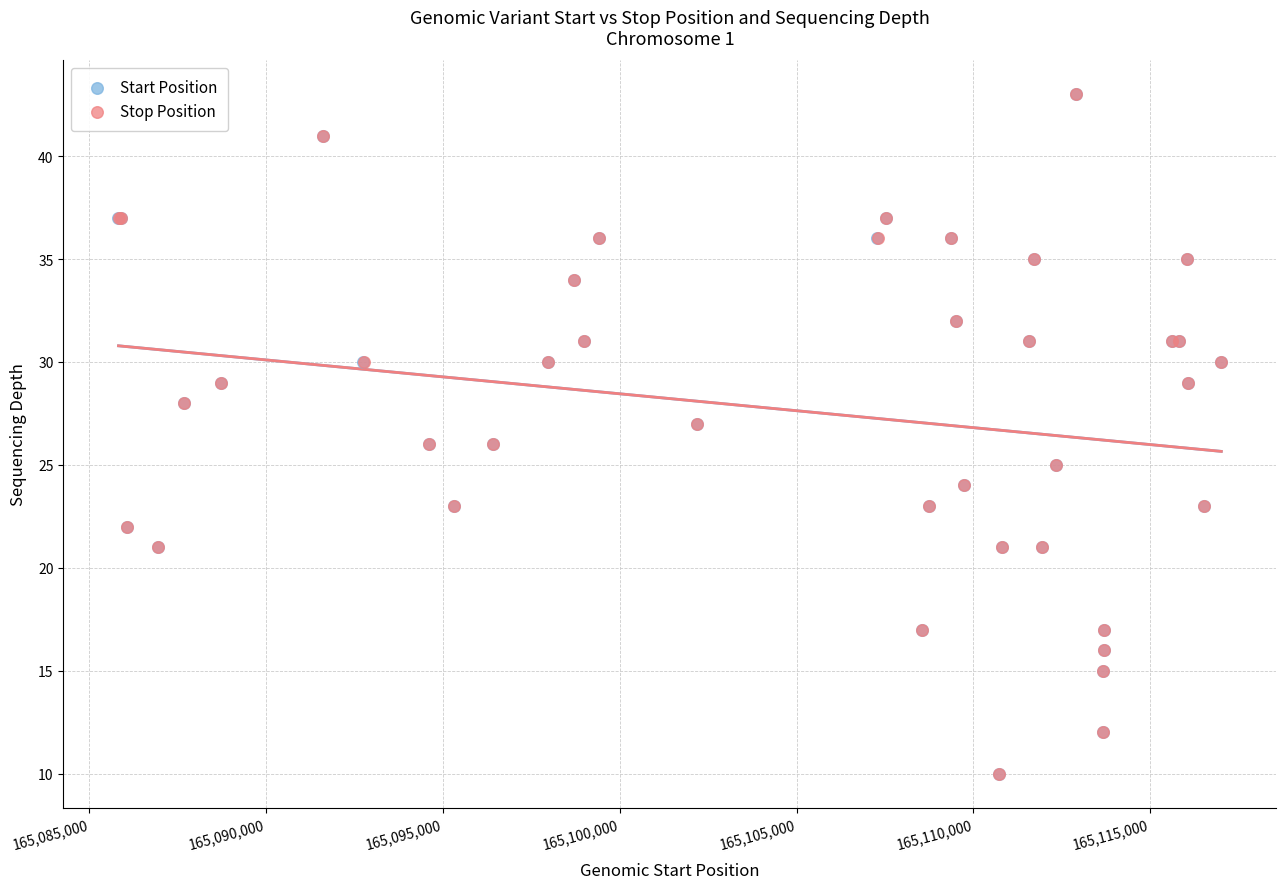

What are all the series names shown in the legend?

Start Position, Stop Position